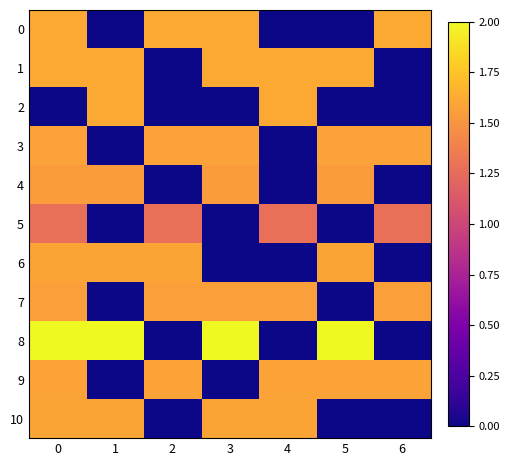

Reading left to right, extract all data points from this chart.

0: 0=1.6	1=0.0	2=1.6	3=1.6	4=0.0	5=0.0	6=1.6
1: 0=1.6	1=1.6	2=0.0	3=1.6	4=1.6	5=1.6	6=0.0
2: 0=0.0	1=1.6	2=0.0	3=0.0	4=1.6	5=0.0	6=0.0
3: 0=1.6	1=0.0	2=1.6	3=1.6	4=0.0	5=1.6	6=1.6
4: 0=1.5	1=1.5	2=0.0	3=1.5	4=0.0	5=1.5	6=0.0
5: 0=1.3	1=0.0	2=1.3	3=0.0	4=1.3	5=0.0	6=1.3
6: 0=1.6	1=1.6	2=1.6	3=0.0	4=0.0	5=1.6	6=0.0
7: 0=1.6	1=0.0	2=1.6	3=1.6	4=1.6	5=0.0	6=1.6
8: 0=2.0	1=2.0	2=0.0	3=2.0	4=0.0	5=2.0	6=0.0
9: 0=1.6	1=0.0	2=1.6	3=0.0	4=1.6	5=1.6	6=1.6
10: 0=1.6	1=1.6	2=0.0	3=1.6	4=1.6	5=0.0	6=0.0